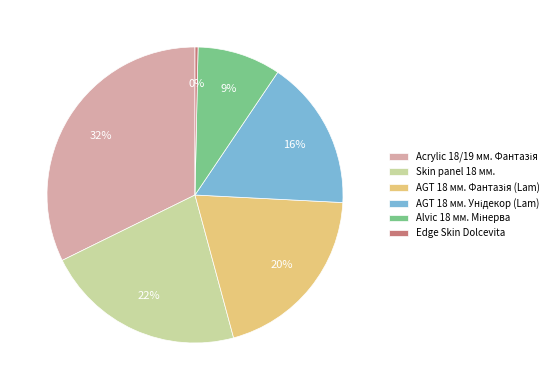

To the nearest percent, what is the difference between the largest and smallest slice percentages?

32%